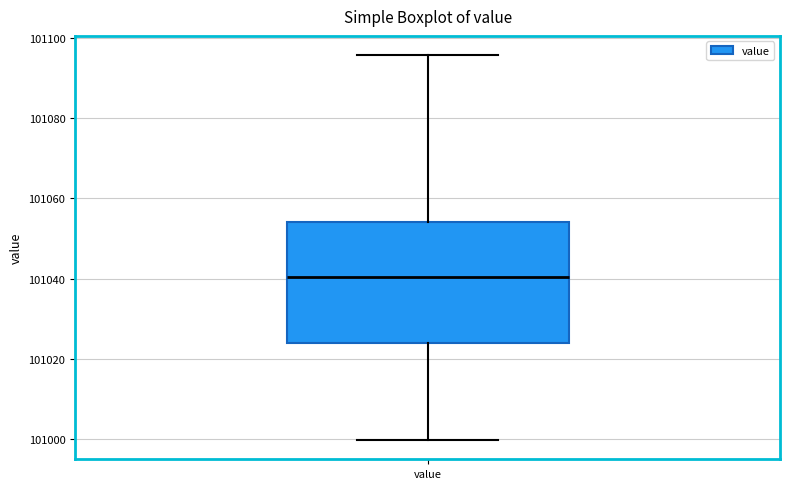

Where does the upper whisker of the box for value end on the y-axis? The values are not printed on the chart, so give them approximately, as read against the axis.

101096